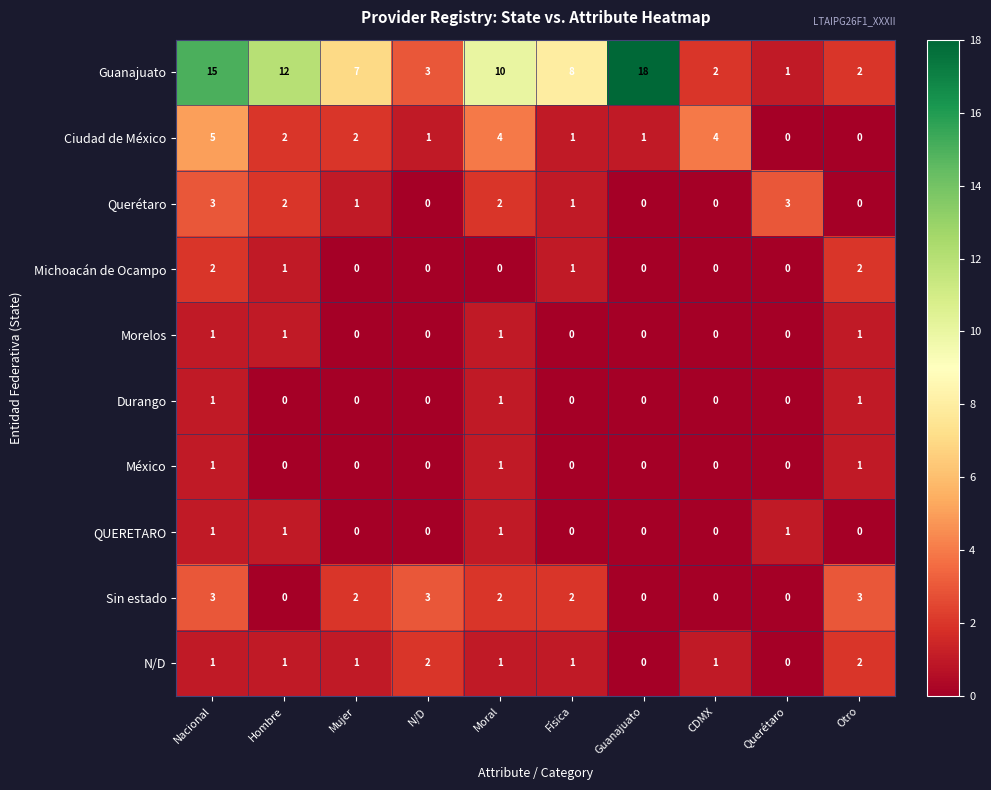

Which series changed the most between N/D and Otro?

Michoacán de Ocampo